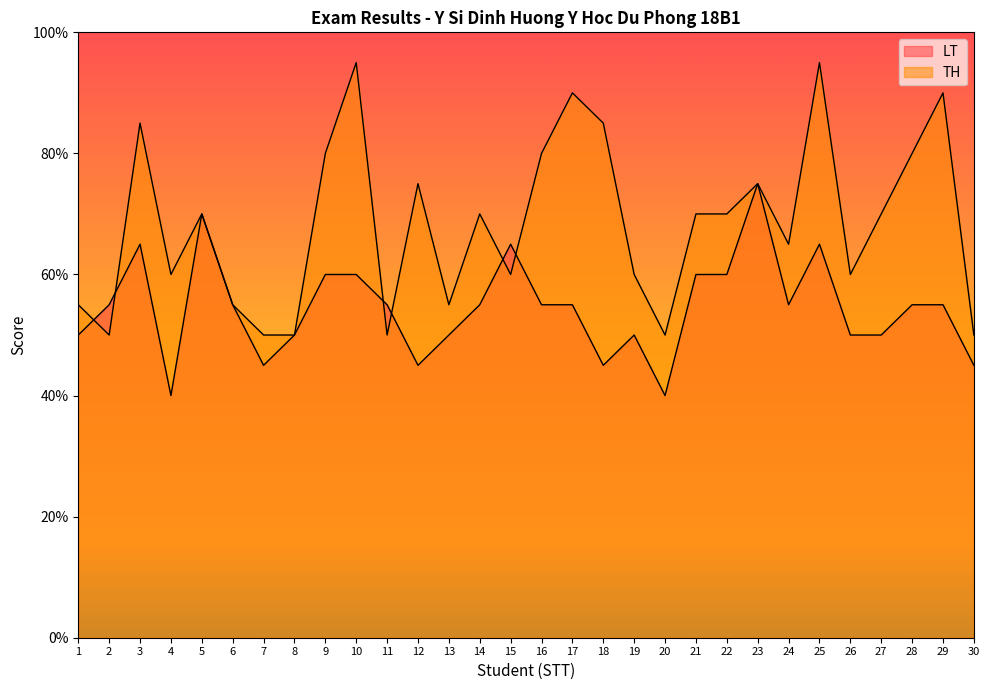

Does the chart display data point markers on the line(s)?

No